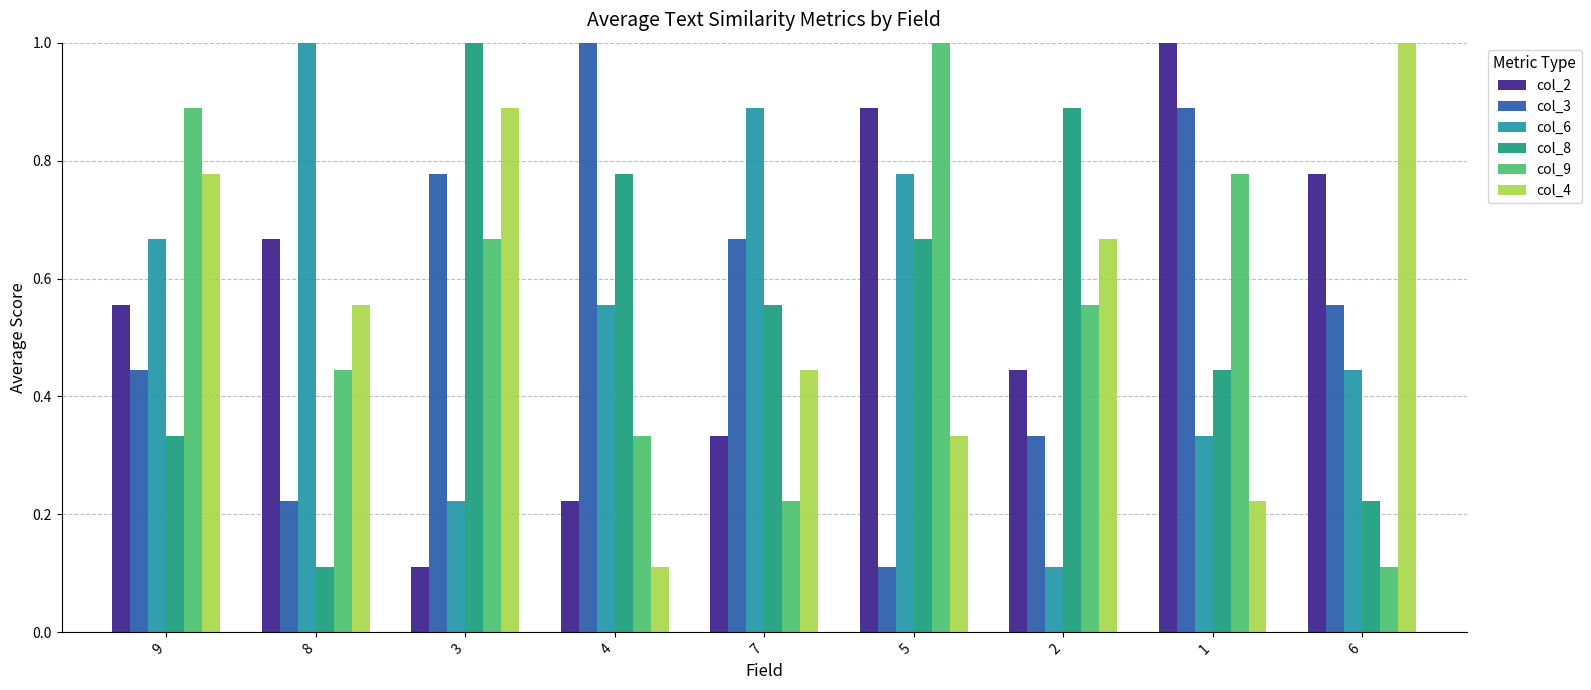

Count the number of data series in this chart.

6